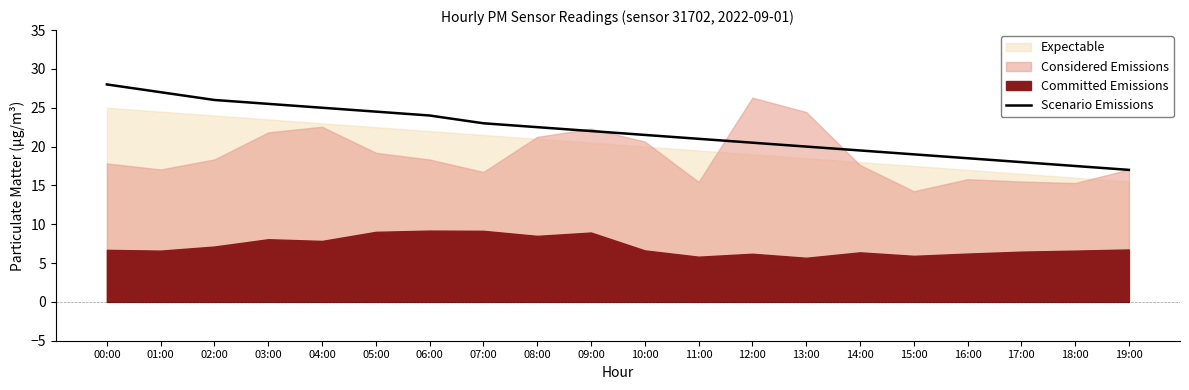

True or false: there are more than 2 points higher than both neighbors.

False